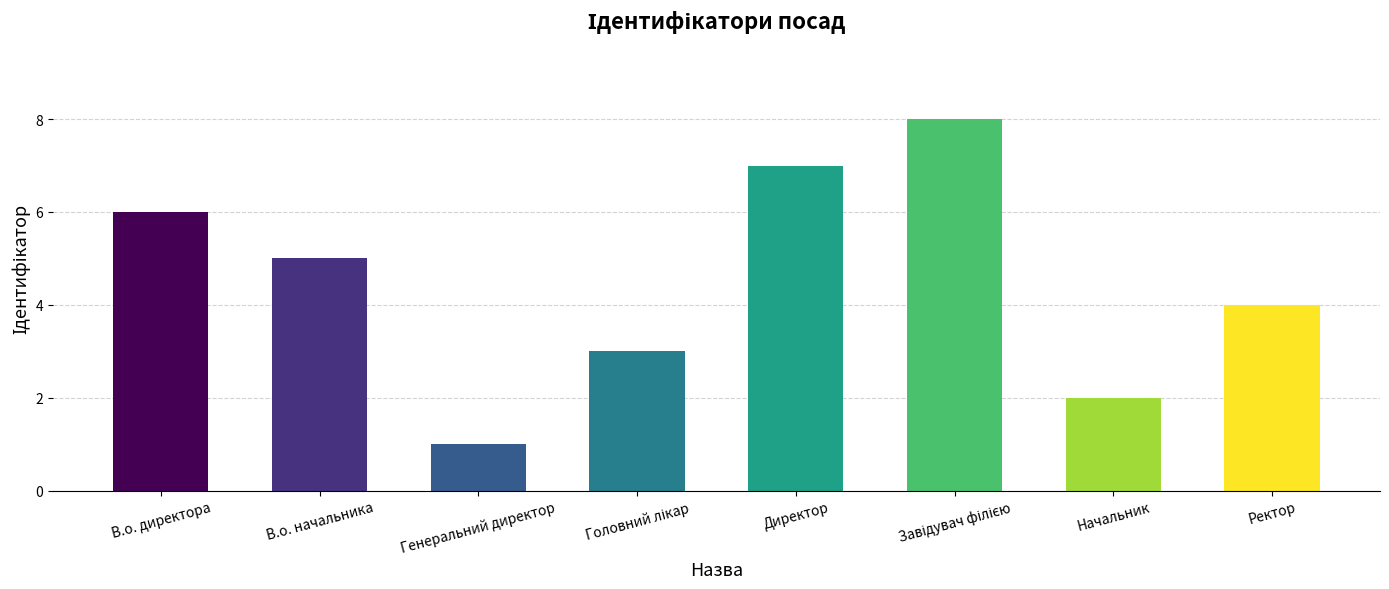

What is the maximum value shown in the chart?

8